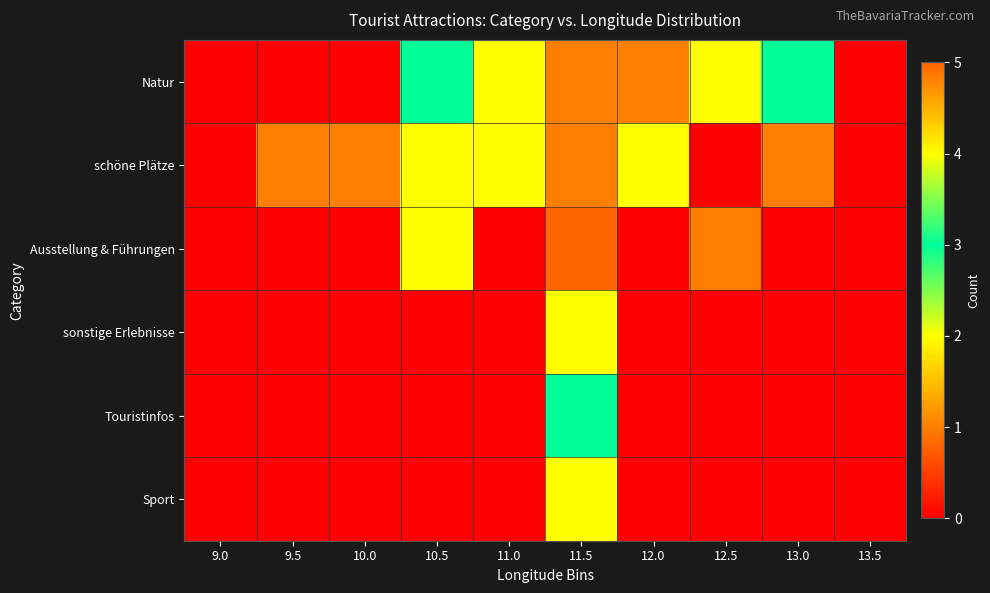

At 13.0, list the series in order from smallest to largest.

Ausstellung & Führungen, sonstige Erlebnisse, Touristinfos, Sport, schöne Plätze, Natur